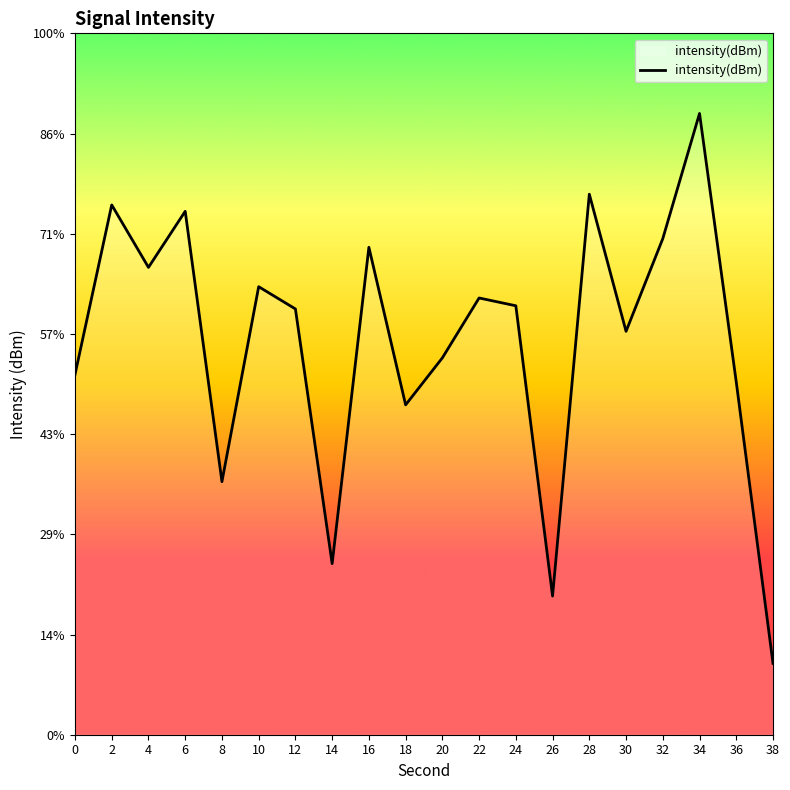

Where is the first local maximum?

2